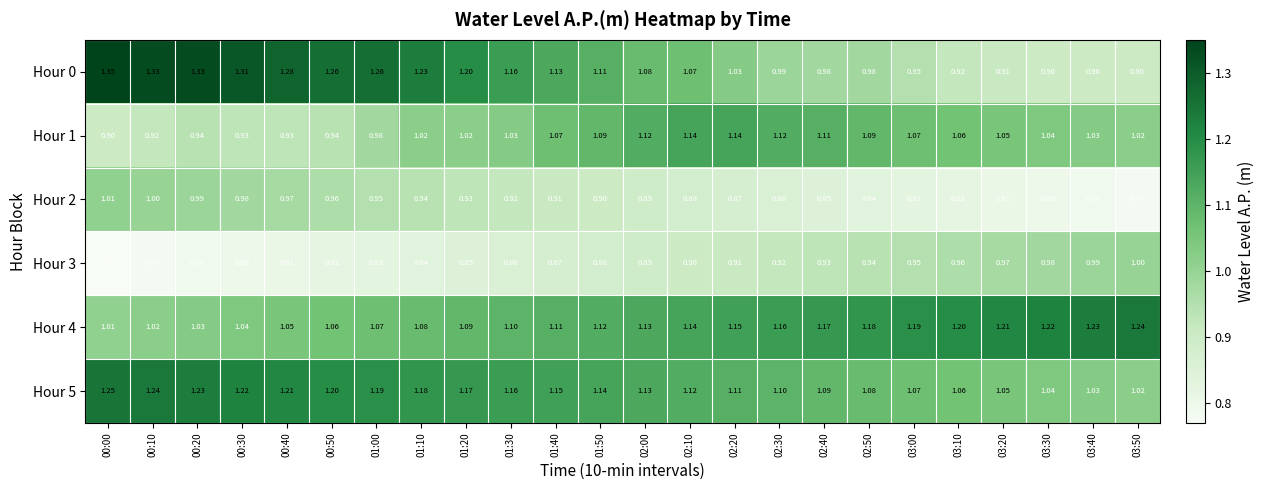

What is the total value across all series at 01:10?

6.3